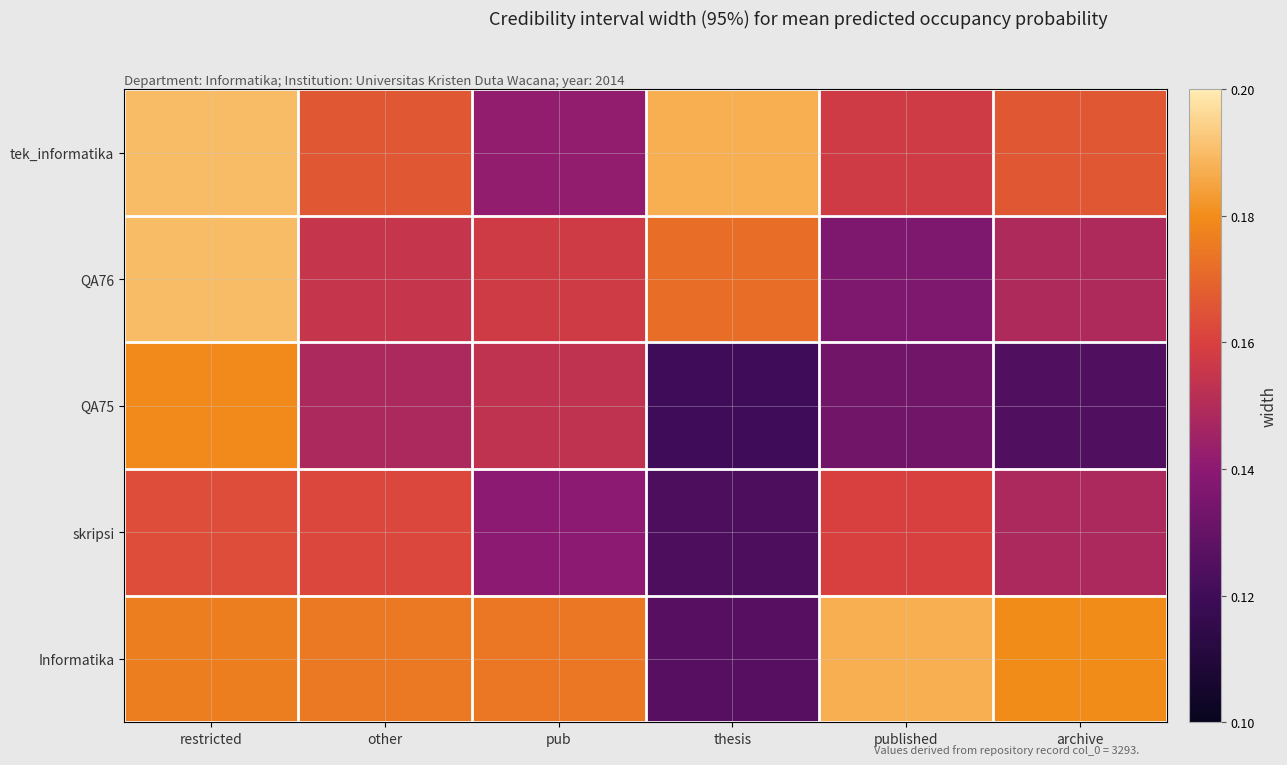

Which category has the highest value across all series?

restricted